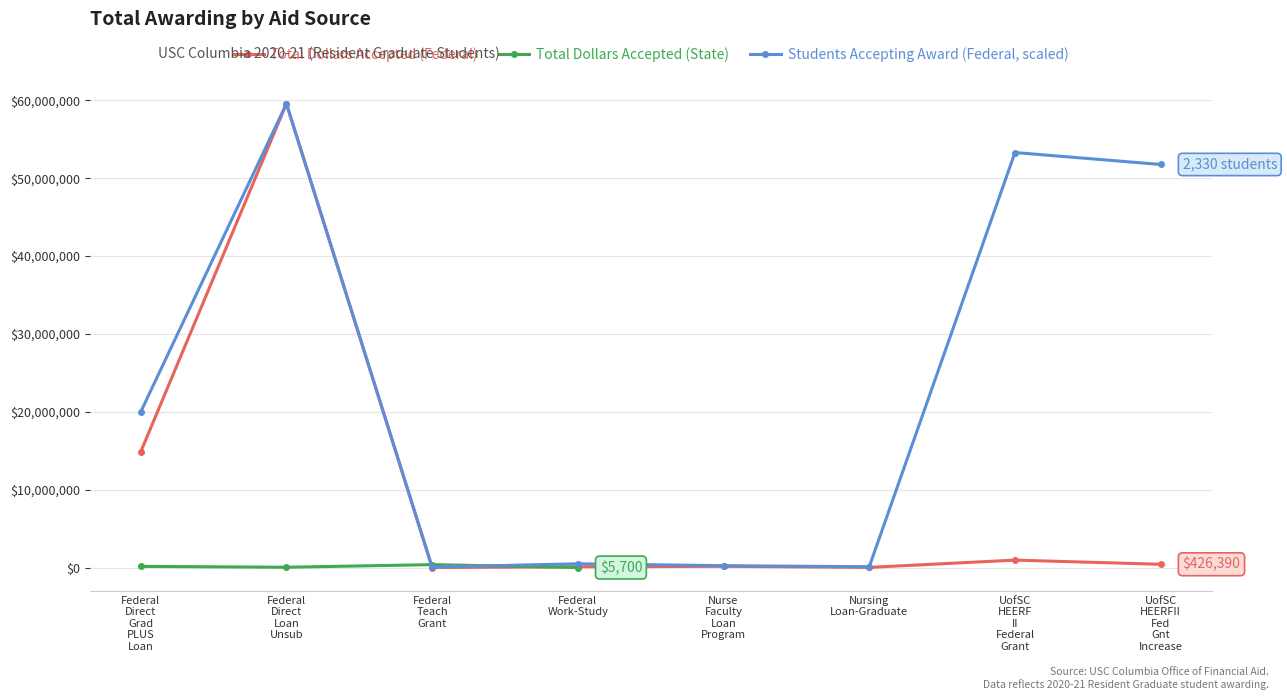

Where do Total Dollars Accepted (Federal) and Total Dollars Accepted (State) first cross each other?

Federal
Direct
Loan
Unsub and Federal
Teach
Grant